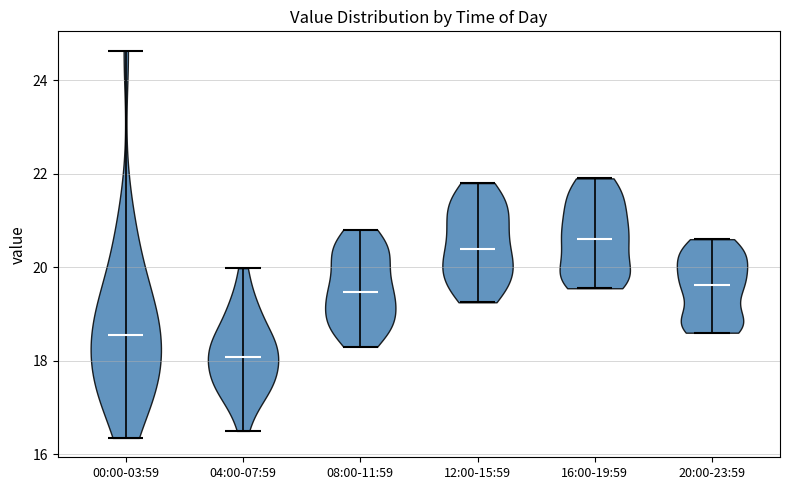

Which violin has the lowest median line?

04:00-07:59